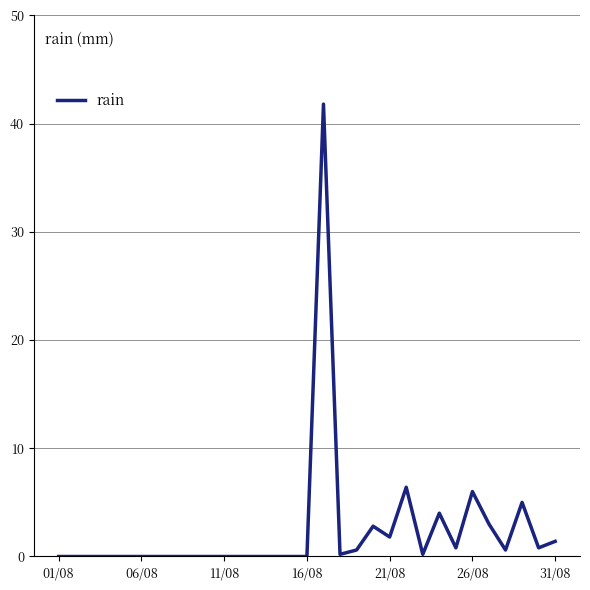

What is the difference between the maximum and minimum values?

41.8